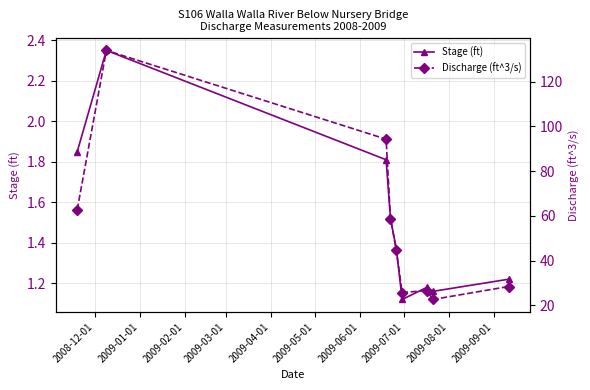

True or false: Stage (ft) has more than 2 interior local peaks.

False